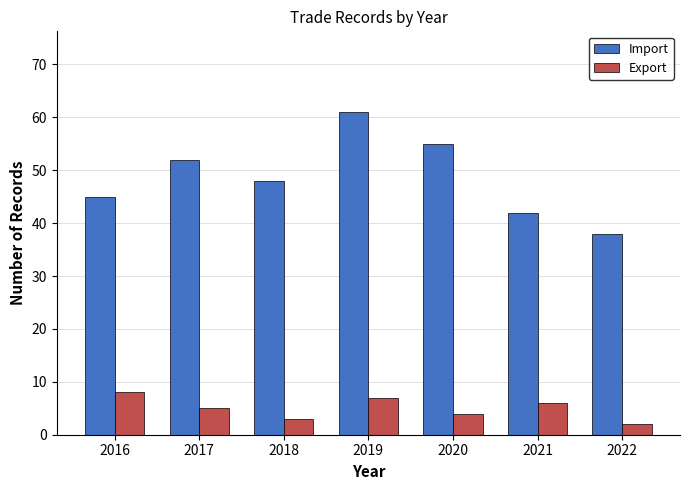

The Import series shows 15 at 2017. True or false?

False